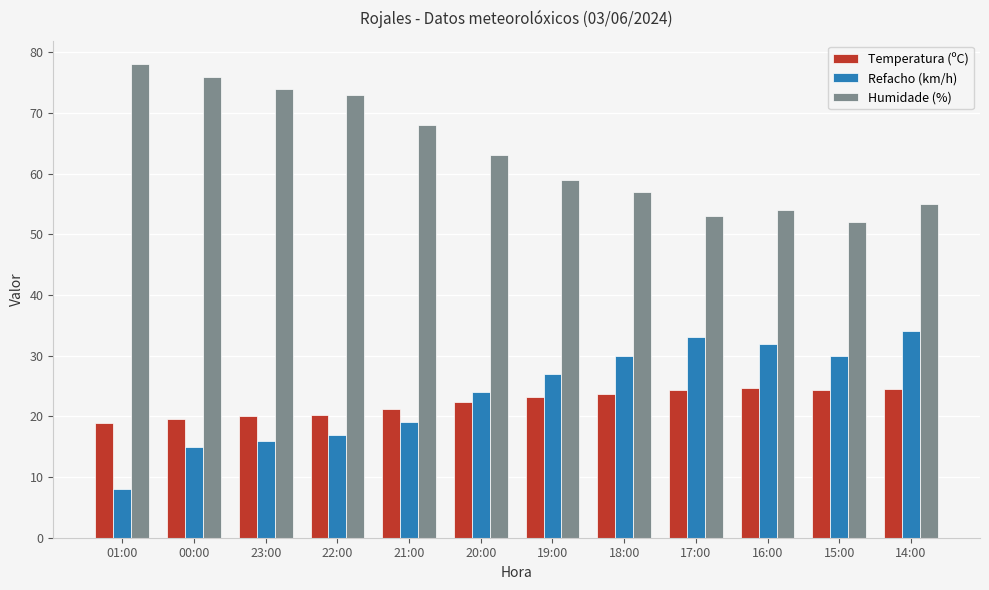

What is the difference between the highest and lowest values at 18:00?

33.3